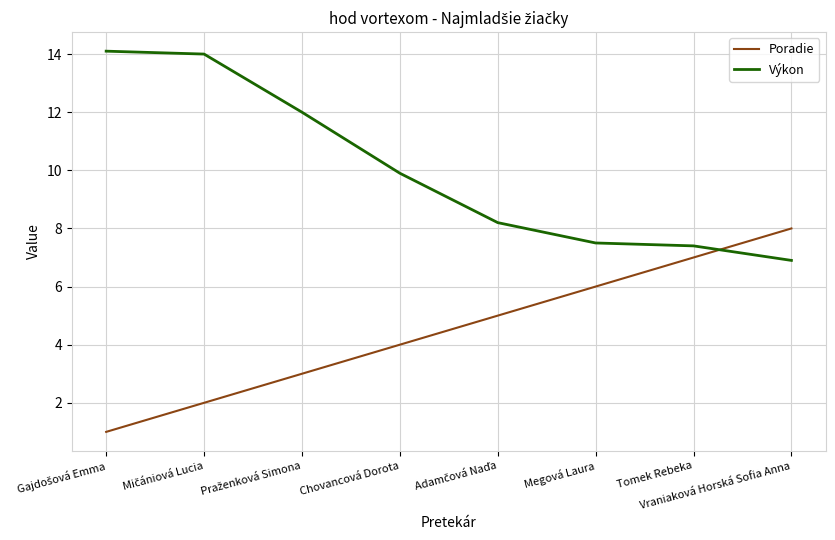

What is the maximum value for Výkon?

14.1